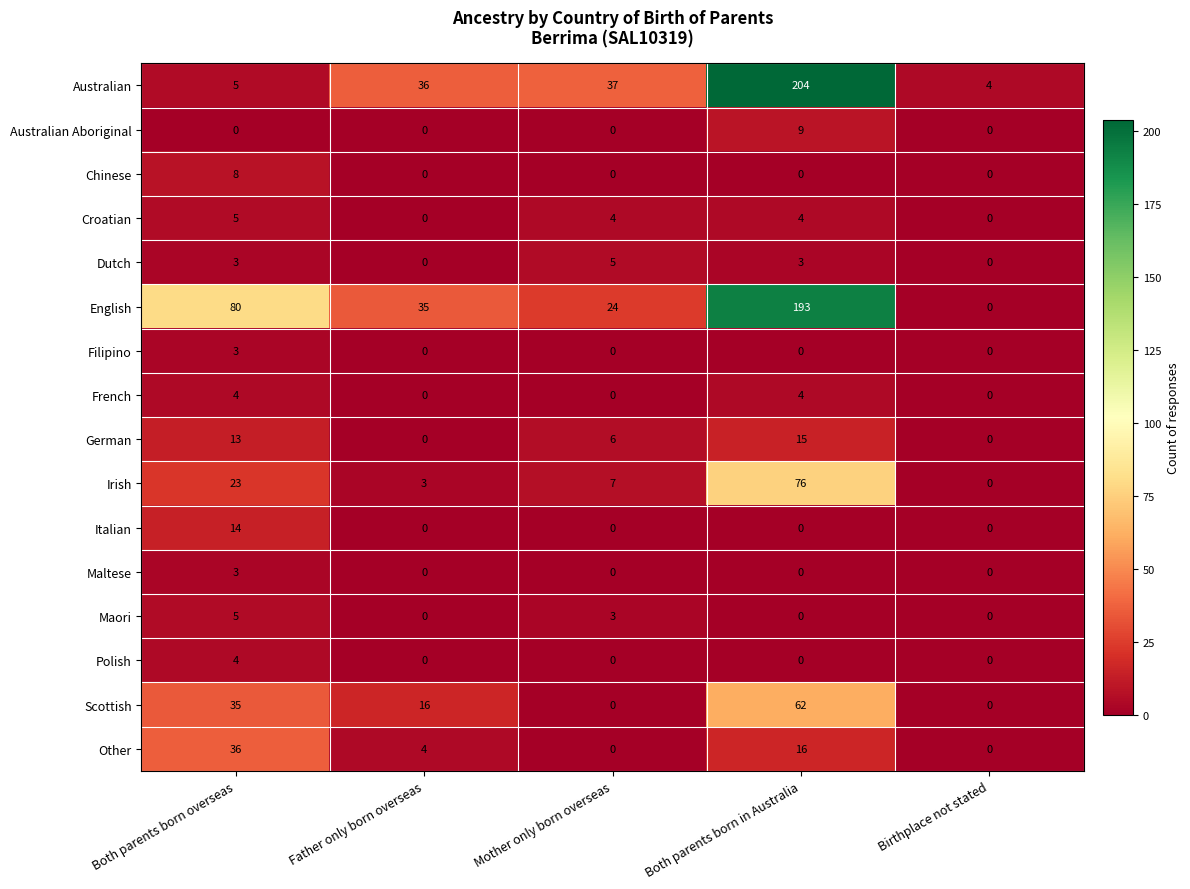

Is it true that Dutch equals 7 at Mother only born overseas?

False